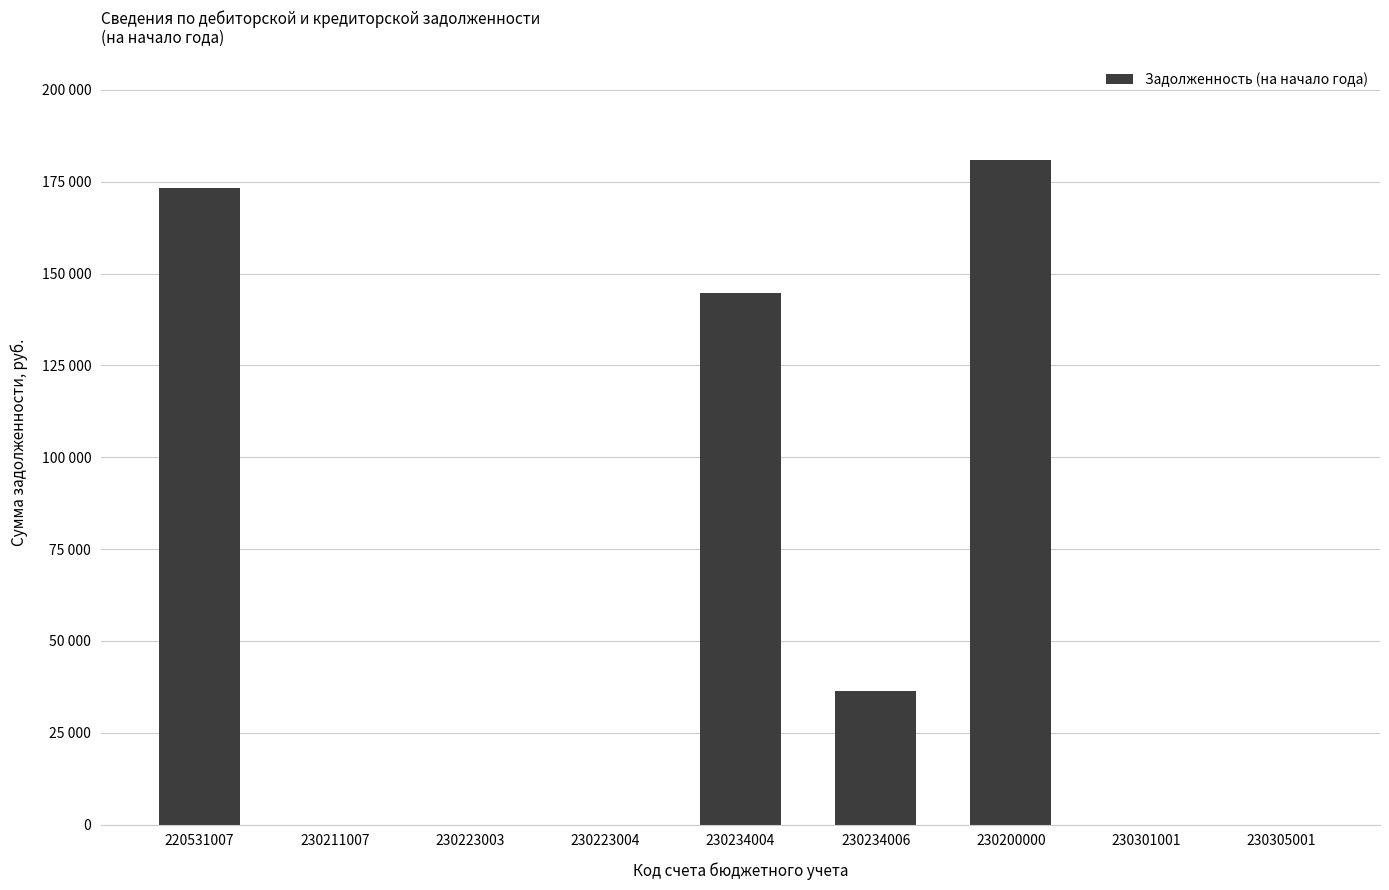

What position from the right is 230305001?

1